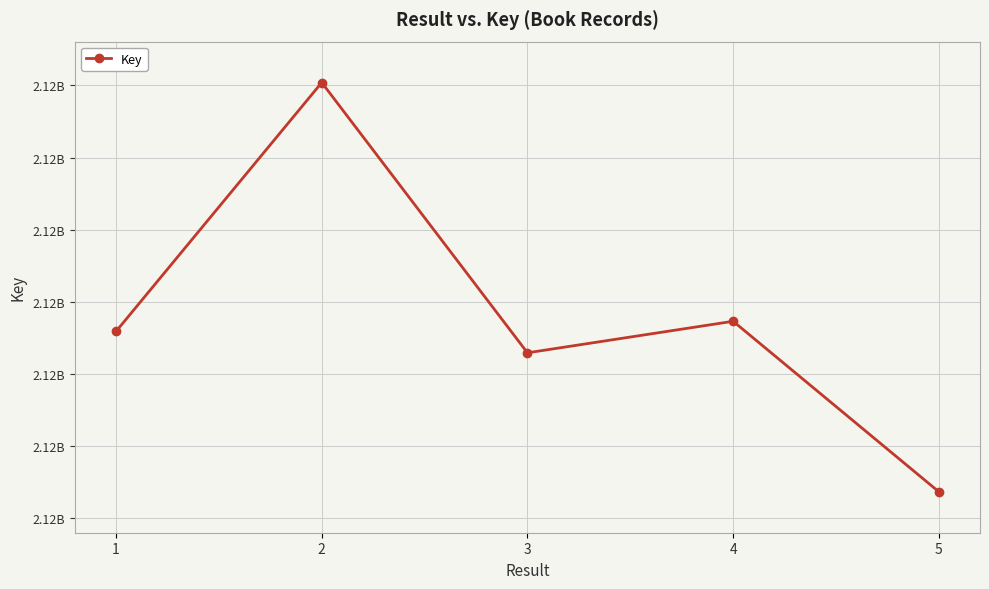

Rank the categories by value from highest to lowest.

2, 4, 1, 3, 5